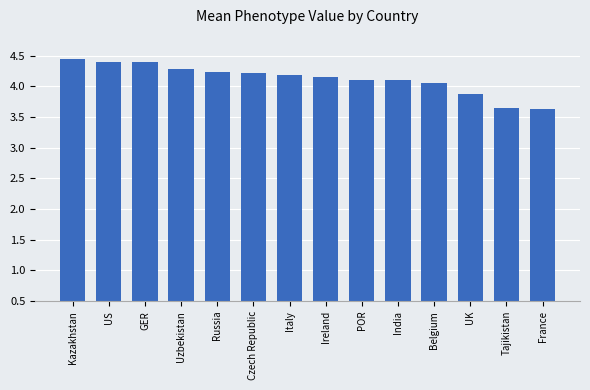

The value at Czech Republic is 4.2. True or false?

True